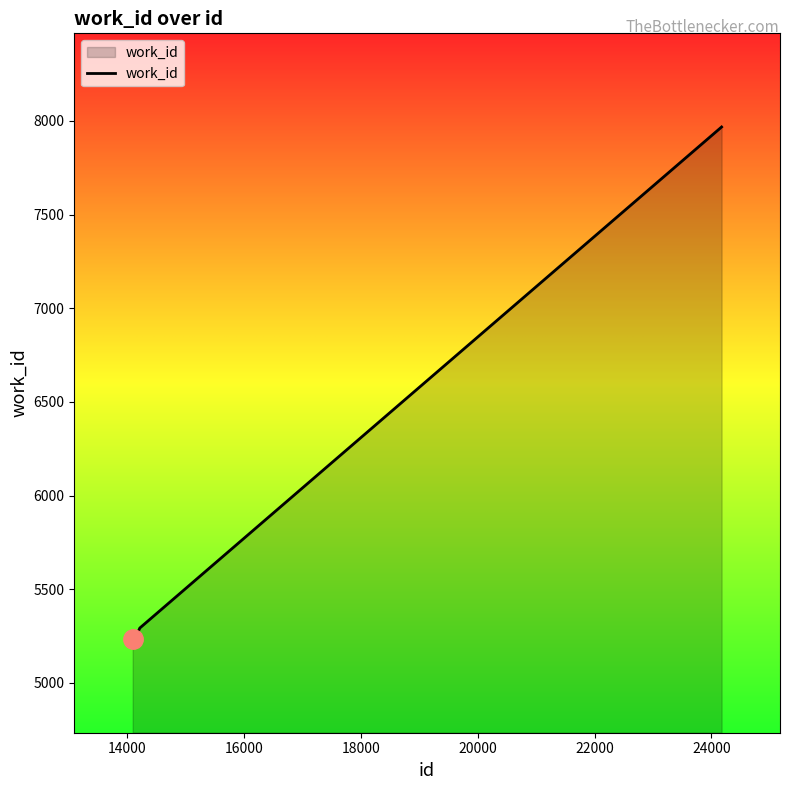

What is the greatest value displayed?

7968